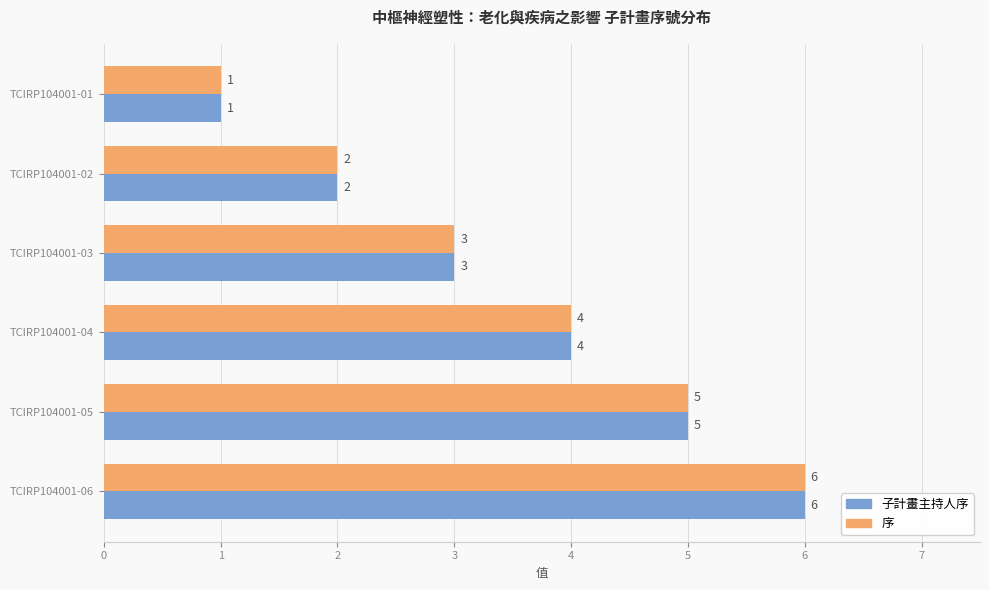

Rank the categories by 子計畫主持人序 value from highest to lowest.

TCIRP104001-06, TCIRP104001-05, TCIRP104001-04, TCIRP104001-03, TCIRP104001-02, TCIRP104001-01